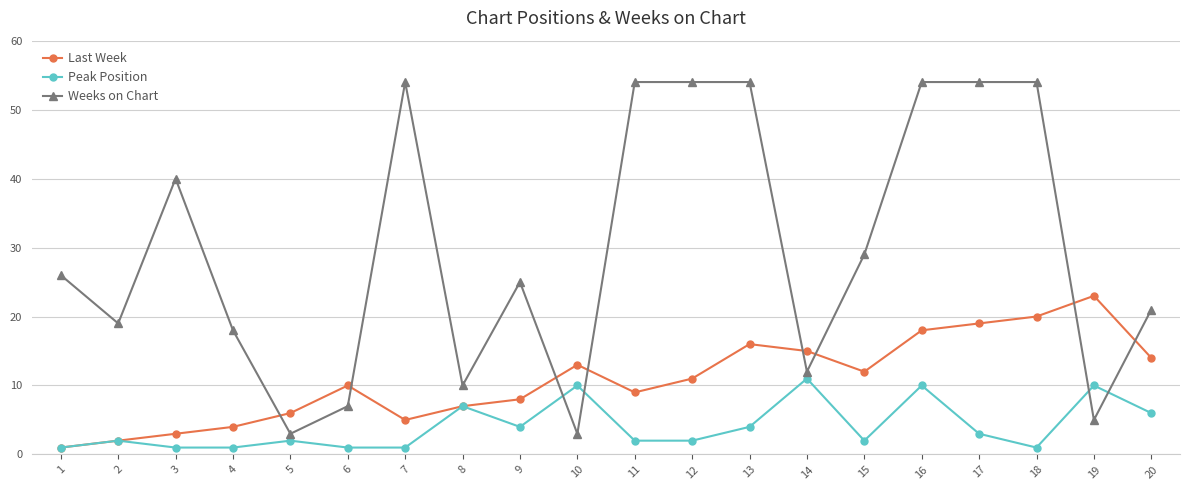

What is the value of the Weeks on Chart point at the 14th from the left?

12